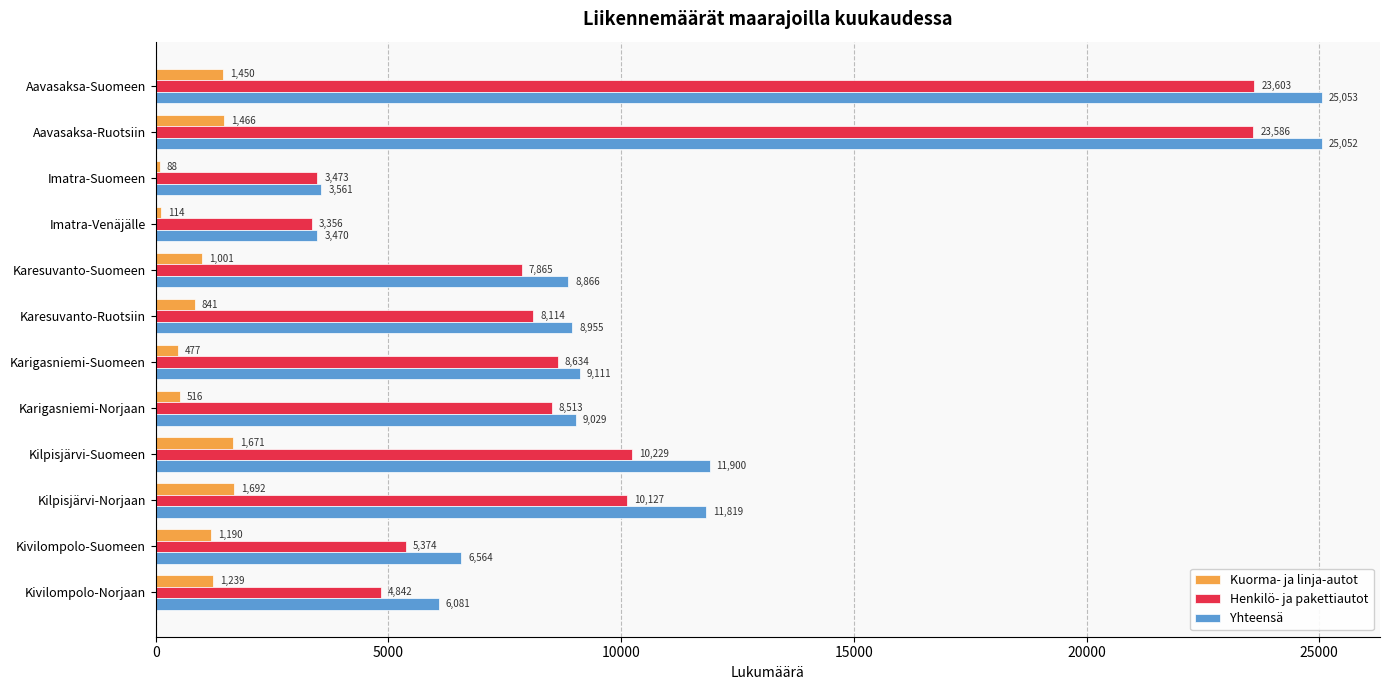

What are all the series names shown in the legend?

Kuorma- ja linja-autot, Henkilö- ja pakettiautot, Yhteensä